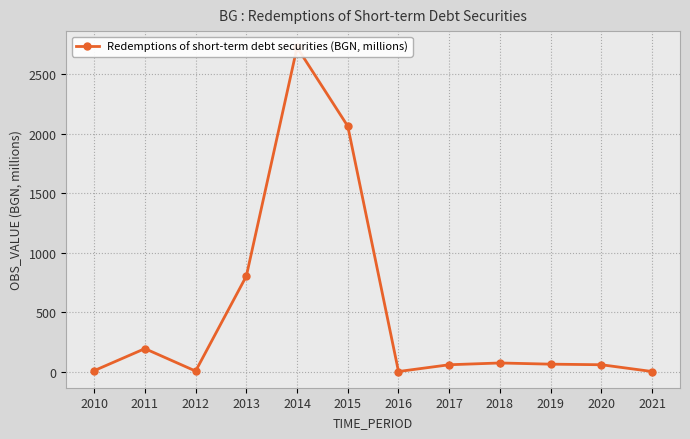

Does the chart have visible grid lines?

Yes